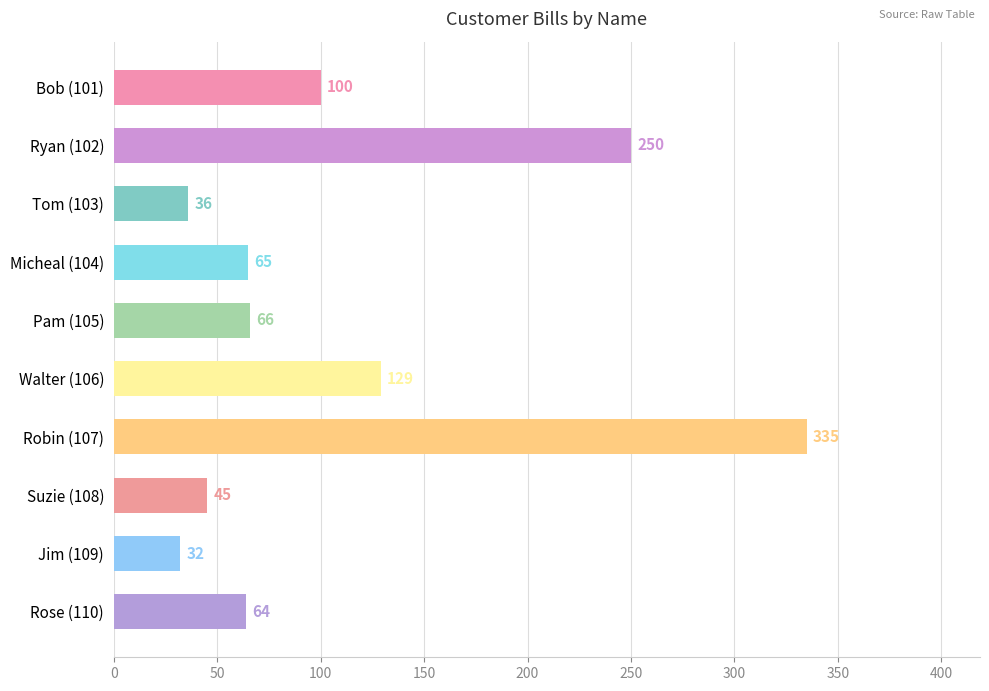

Does the chart contain any negative values?

No